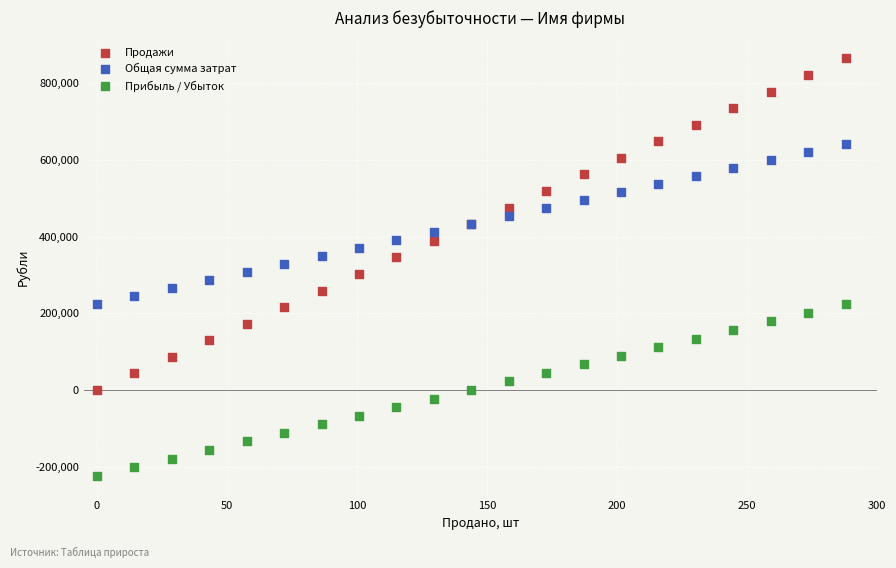

Which series has the widest spread of Y values?

Продажи